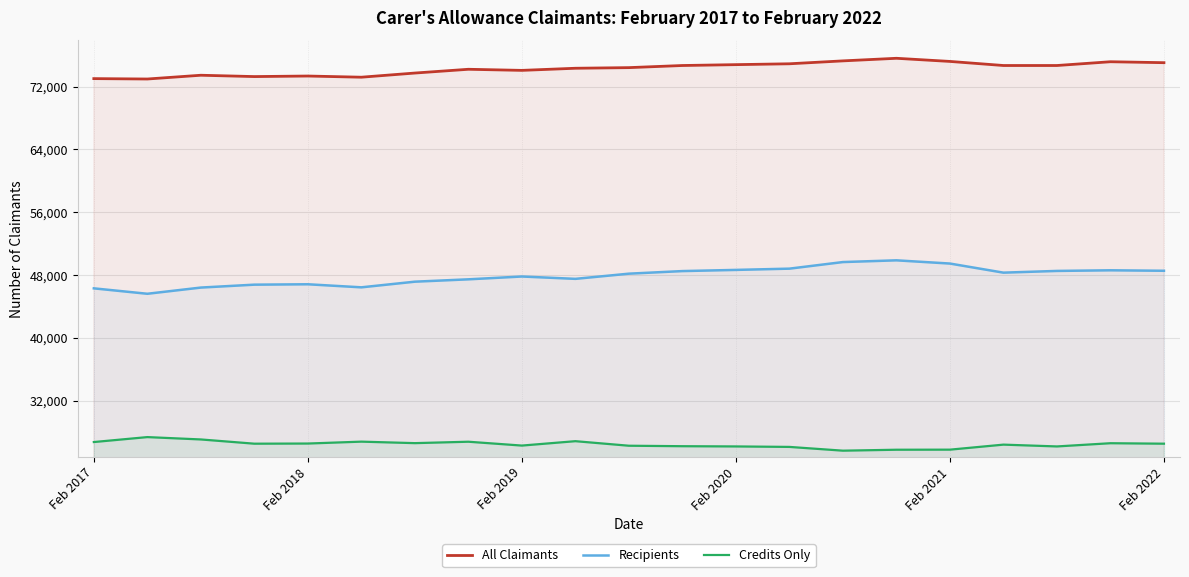

True or false: All Claimants has more than 1 points higher than both neighbors.

True